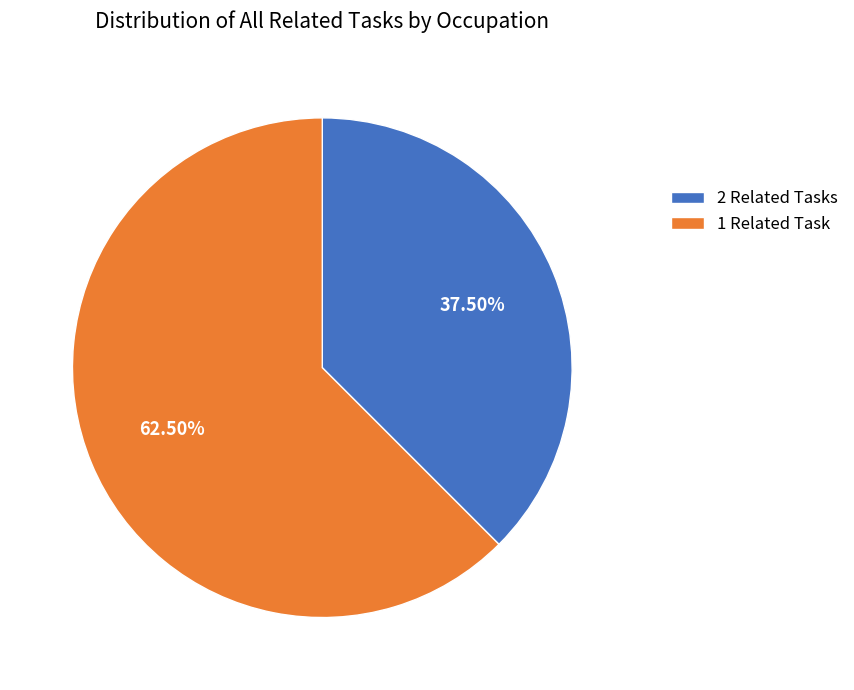

To the nearest percent, what is the difference between the largest and smallest slice percentages?

25%